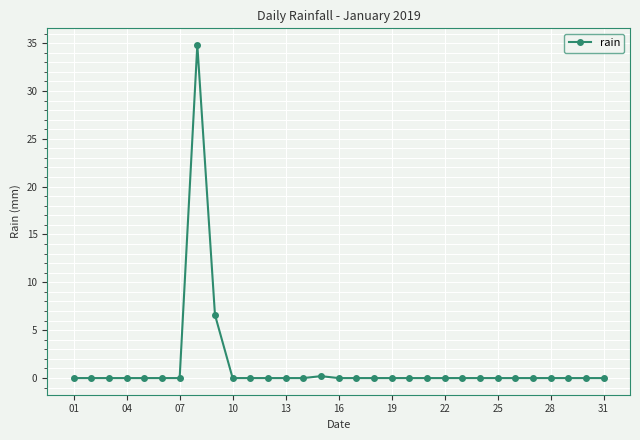

What is the difference between the second highest and minimum values?

6.6